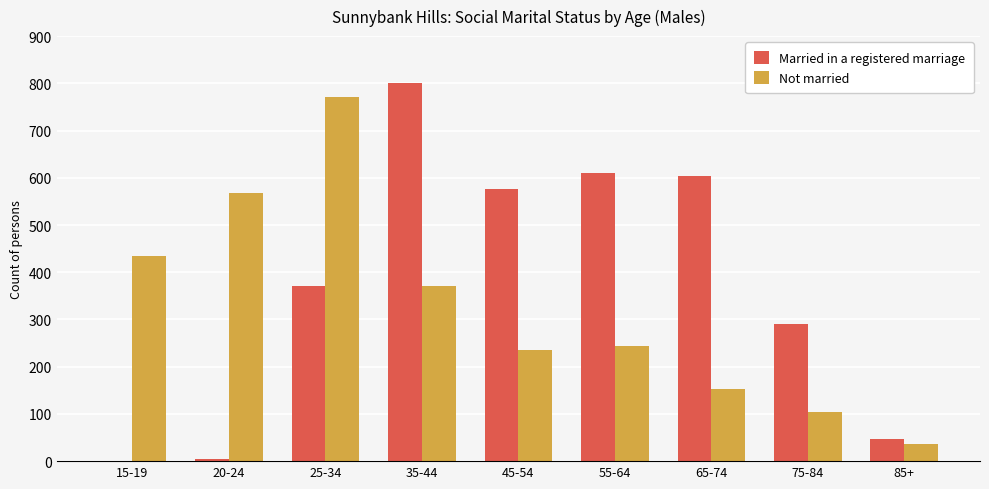

What is the sum of the Not married values at 85+ and 25-34?

809